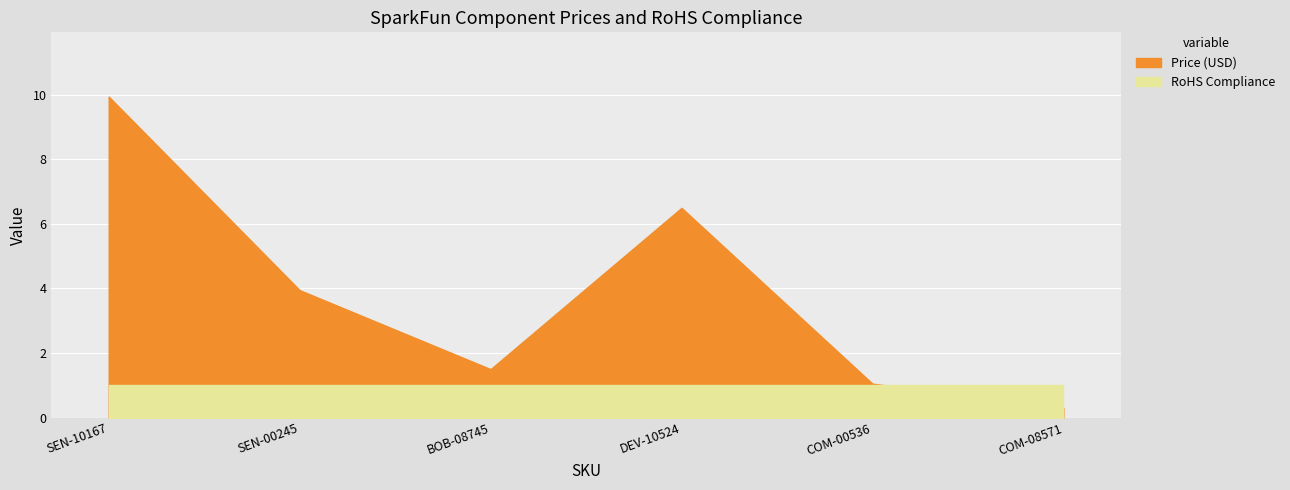

Reading right to left, transcribe all the data shown in this chart.

0.3	1.1	6.5	1.5	4.0	9.9